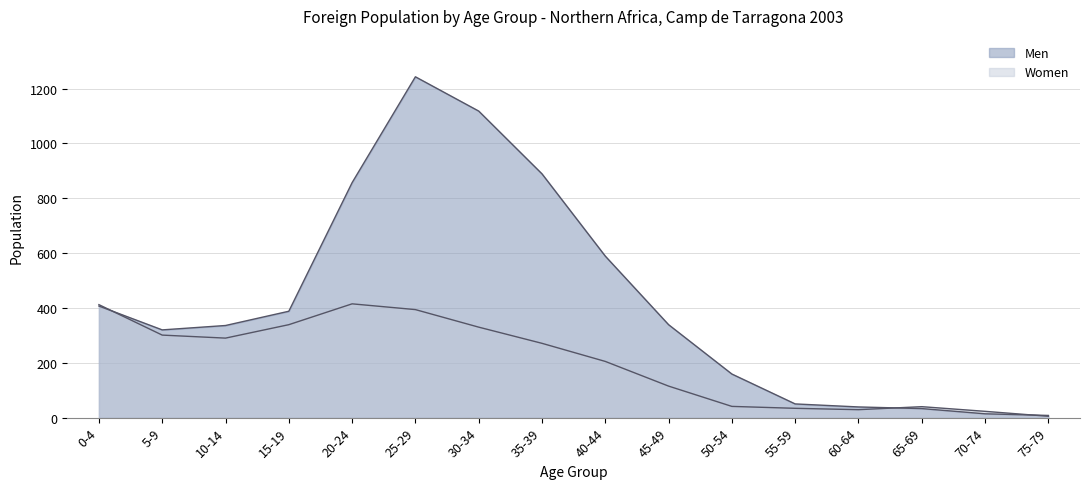

Reading left to right, transcribe all the data shown in this chart.

Men: 407	320	336	388	857	1243	1118	889	589	339	159	50	39	33	14	8
Women: 412	301	290	339	415	394	330	271	205	115	41	34	29	40	23	5